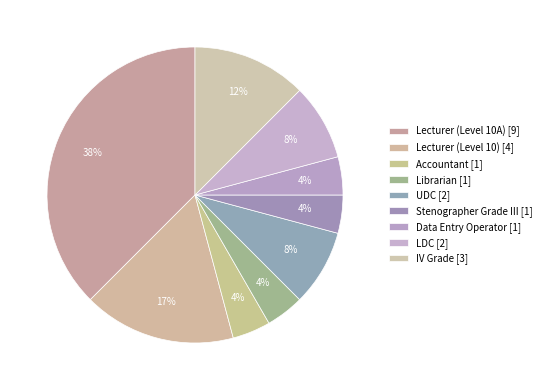

What percentage is the LDC slice, to the nearest percent?

8%